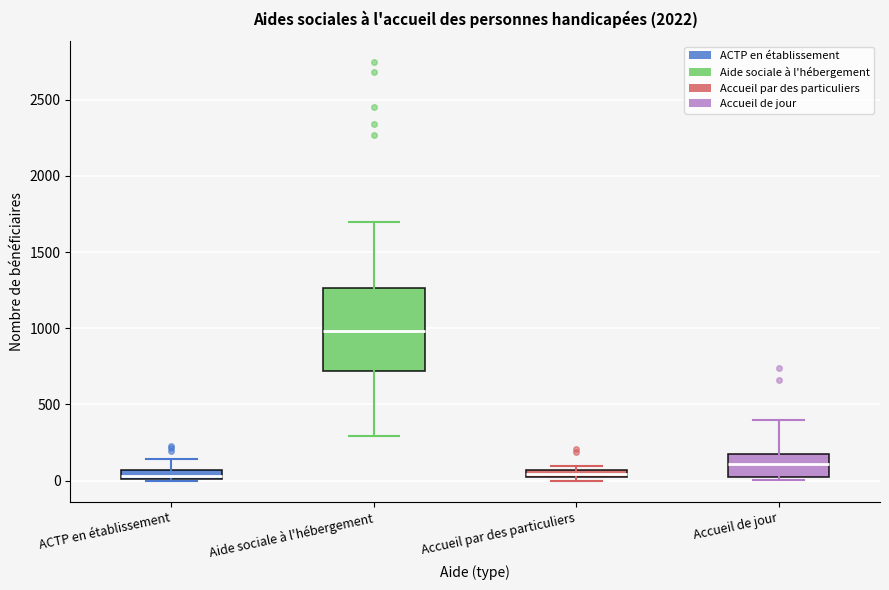

Where is the lower edge of the box for Aide sociale à l'hébergement on the y-axis? The values are not printed on the chart, so give them approximately, as read against the axis.

700